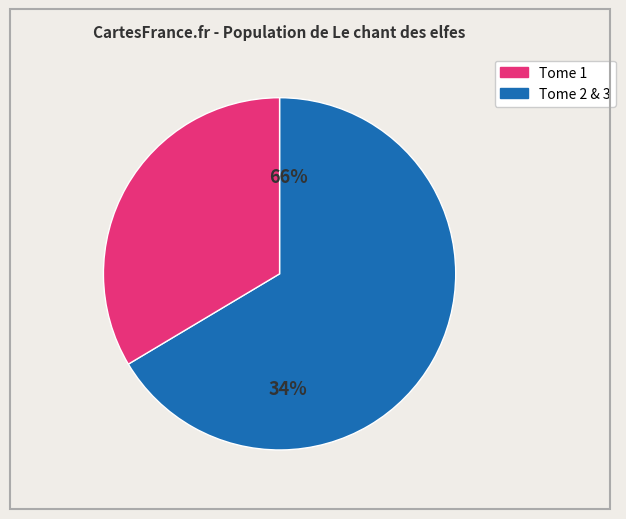

Is the sum of 560 and 486 greater than half?

Yes